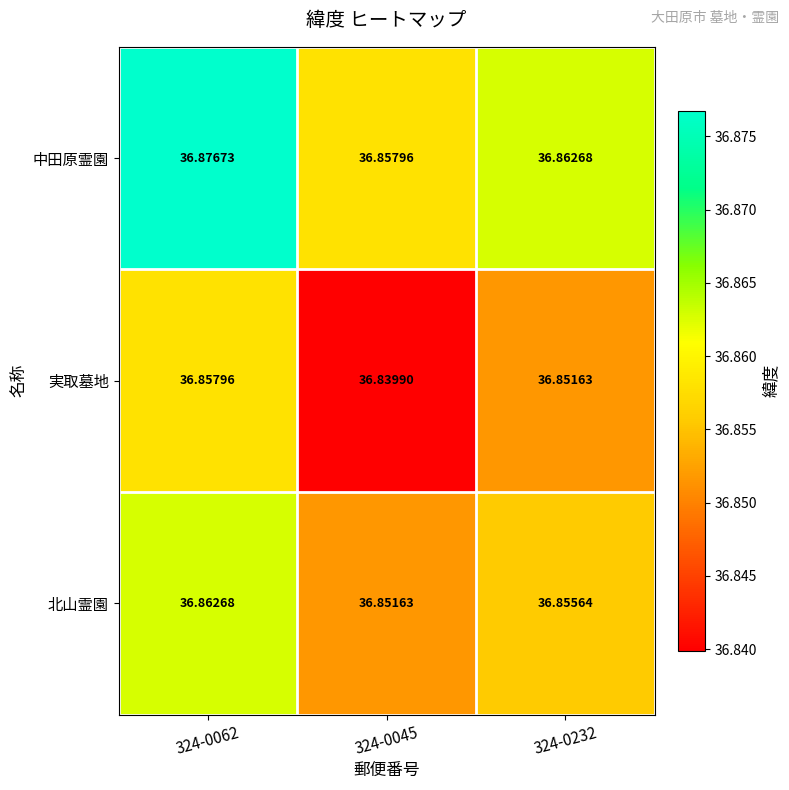

Which series has the largest range (max minus min)?

中田原霊園